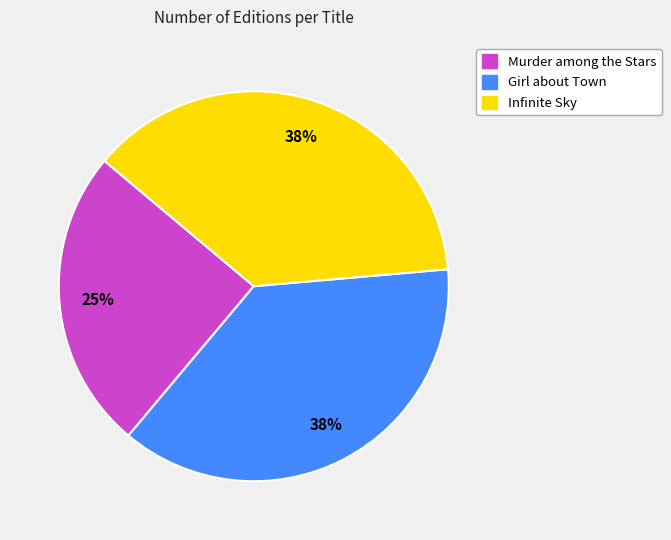

How many slices are in this pie chart?

3